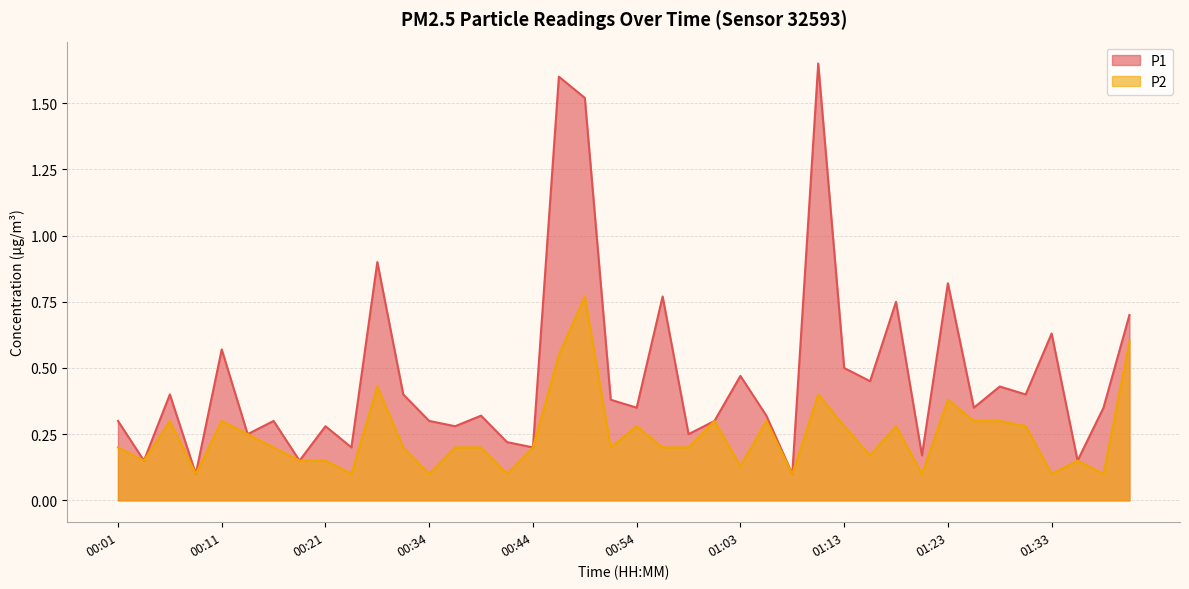

Rank the series by their average value, from highest to lowest.

P1, P2